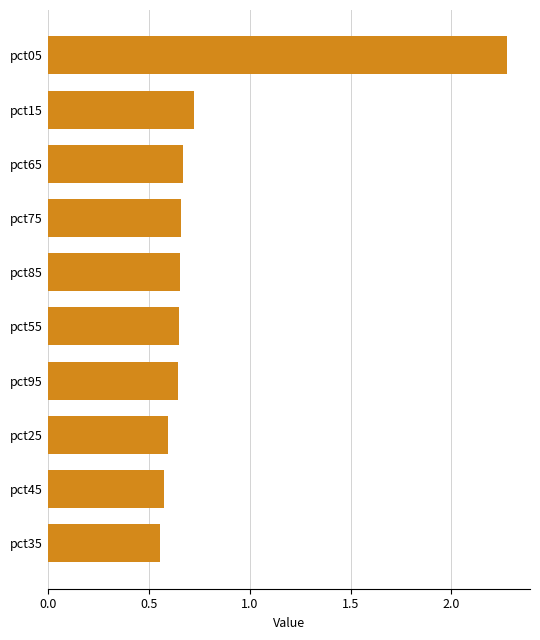

Which category has the highest value across all series?

pct05